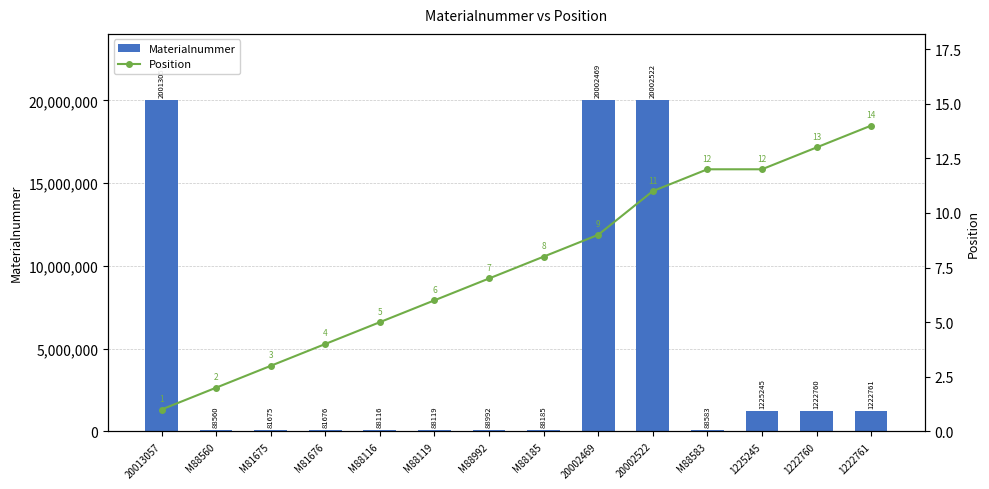

At which label does Position reach its peak?

1222761